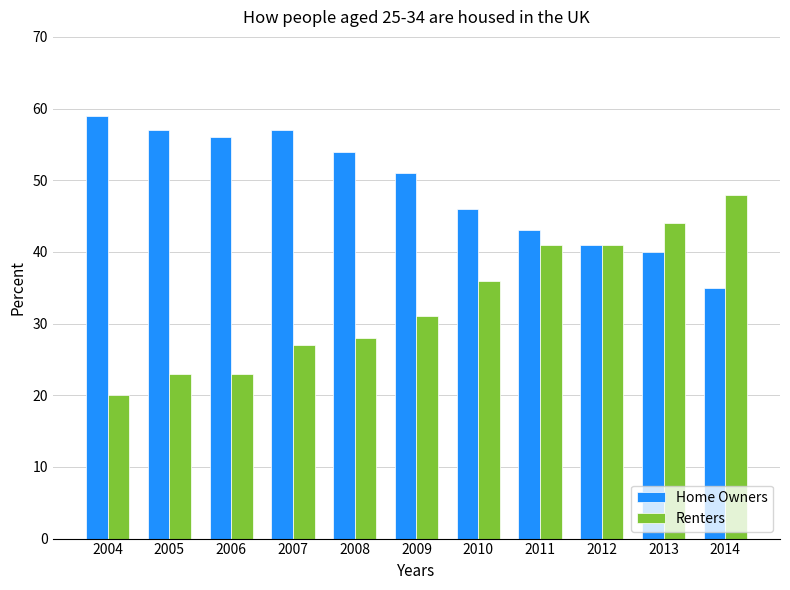

Which series changed the most between 2004 and 2007?

Renters